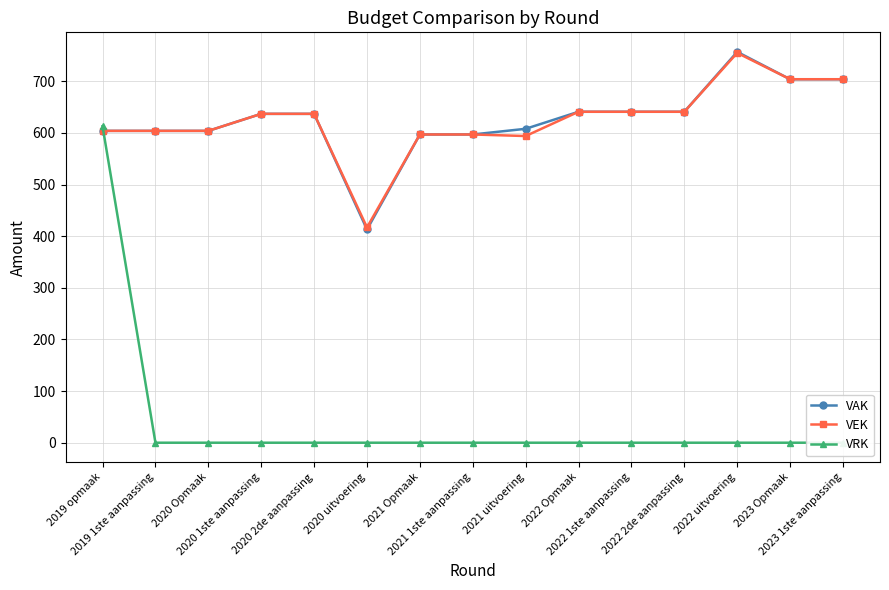

What is the total value across all series at 2021 1ste aanpassing?

1194